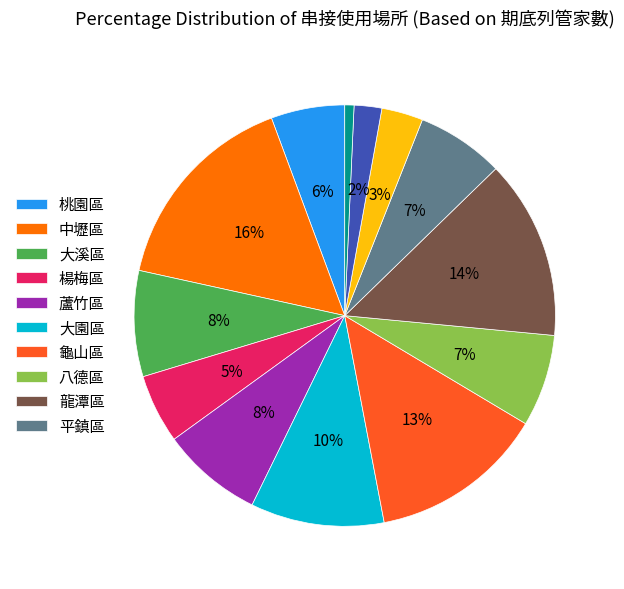

Is there a majority slice in this chart?

No